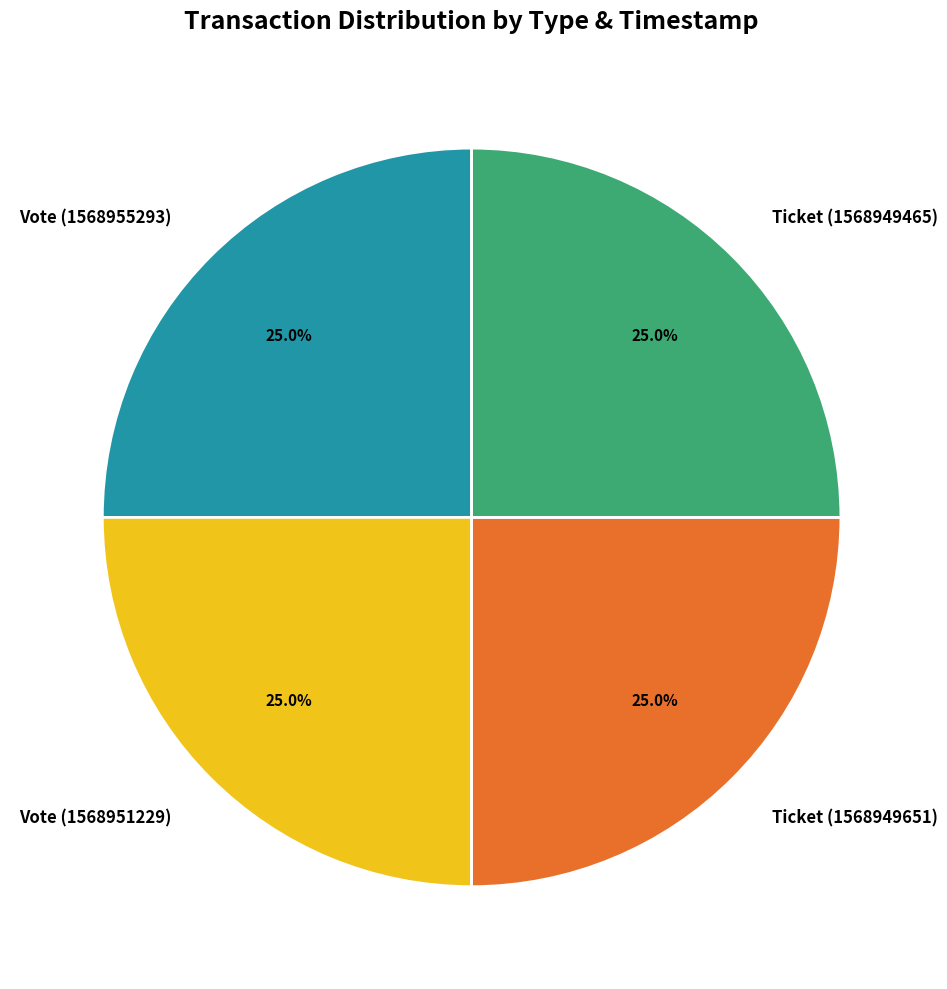

Approximately how many times larger is the value at Vote (1568951229) compared to Ticket (1568949651)?

1.0